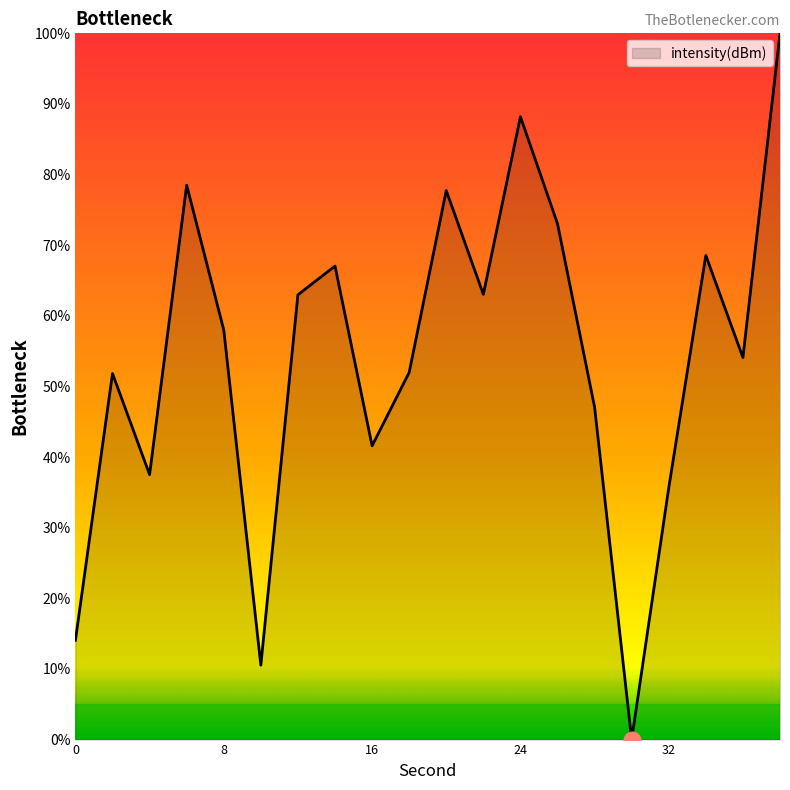

What is the greatest value displayed?

100.0